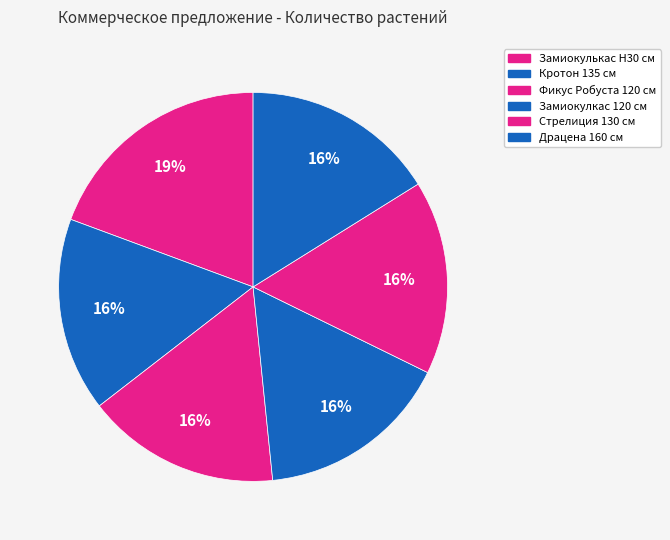

Which category has the smallest portion of the pie?

Кротон 135 см